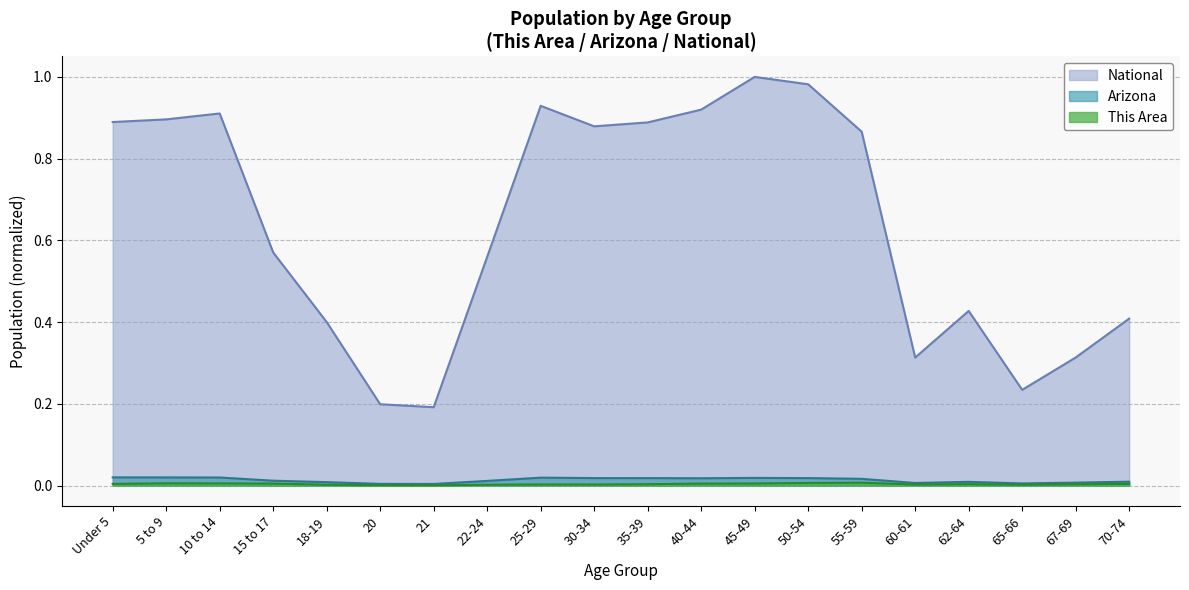

What is the label of the 8th point from the left?

22-24